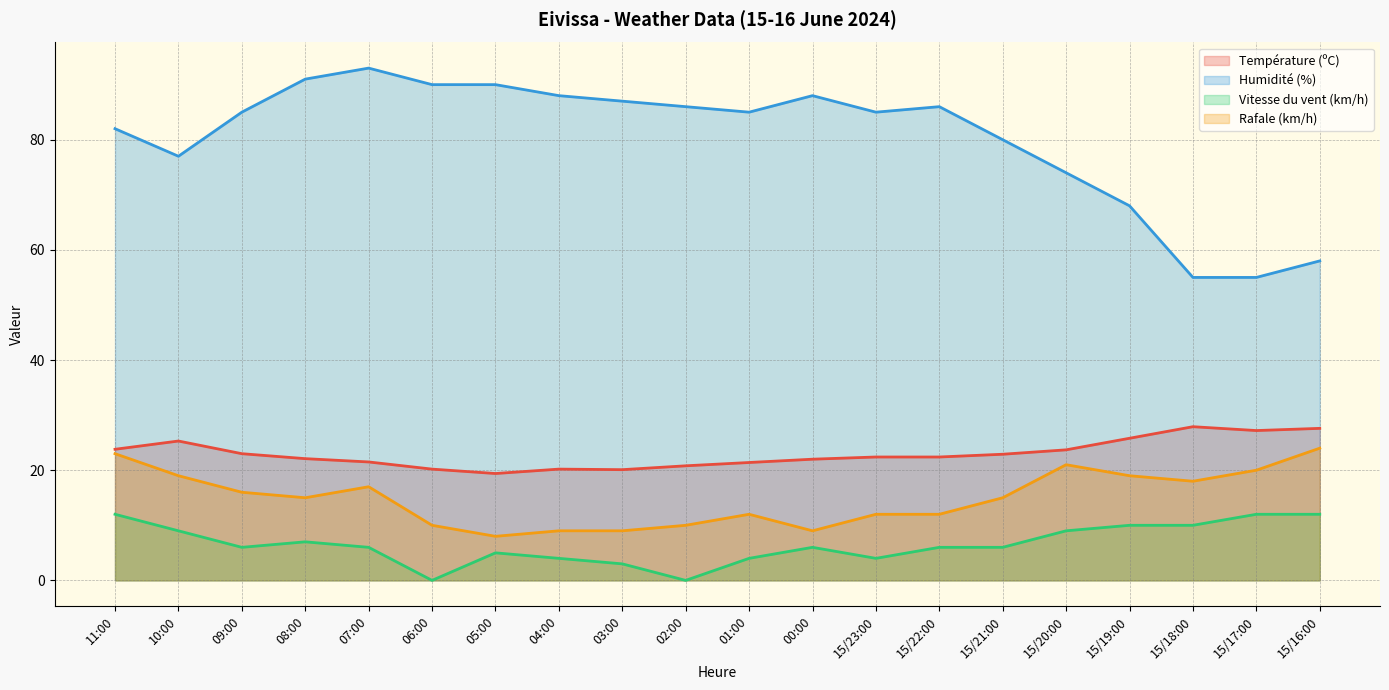

Rank the categories by Rafale (km/h) value from lowest to highest.

05:00, 04:00, 03:00, 00:00, 06:00, 02:00, 01:00, 15/23:00, 15/22:00, 08:00, 15/21:00, 09:00, 07:00, 15/18:00, 10:00, 15/19:00, 15/17:00, 15/20:00, 11:00, 15/16:00